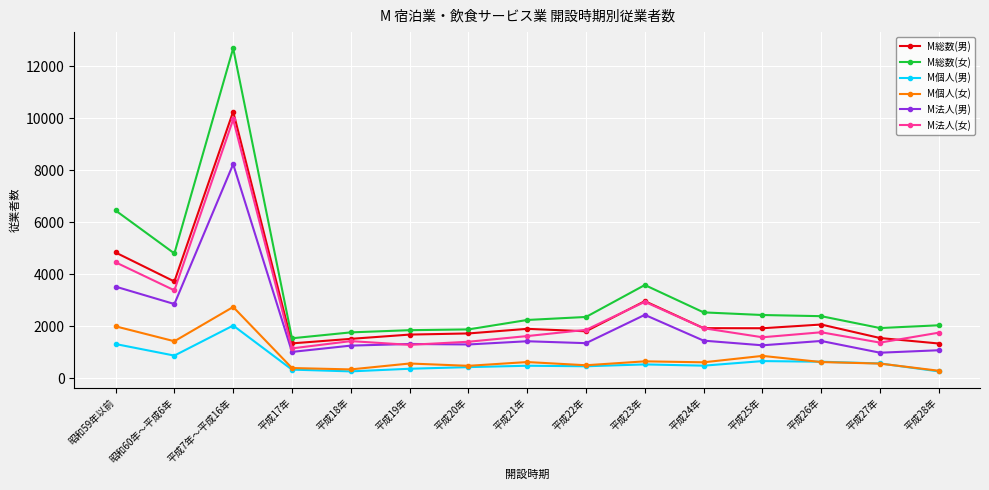

After their last crossing, which series has the higher values: M法人(男) or M法人(女)?

M法人(女)